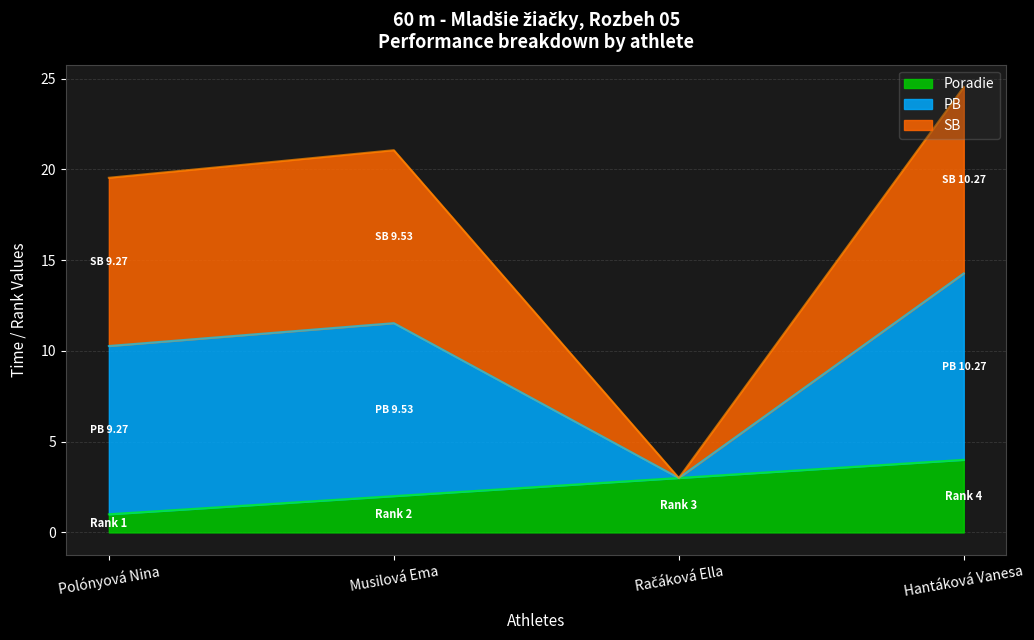

True or false: PB and Poradie cross at least once.

False